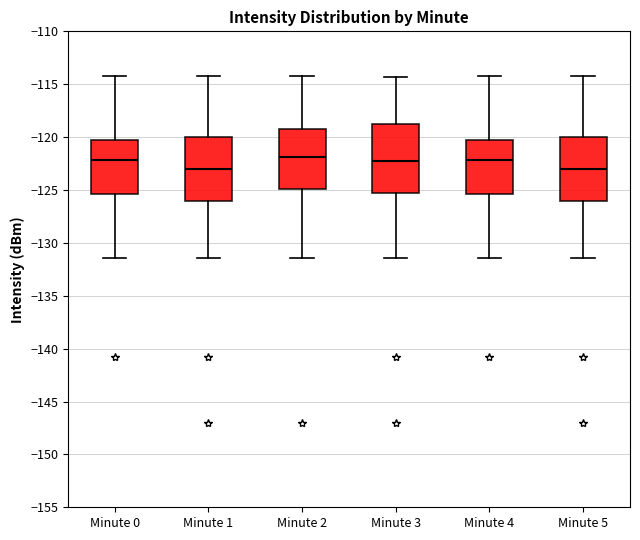

Reading left to right, transcribe this box plot: for each box, give where its median line is, the range the box spans, and where its two whiskers end, as read against the y-axis. The values are not printed on the chart, so give them approximately, as read against the axis.

Minute 0: median -122.0, box -125.5 to -120.5, whiskers -131.5 to -114.0
Minute 1: median -123.0, box -126.0 to -120.0, whiskers -131.5 to -114.0
Minute 2: median -122.0, box -125.0 to -119.5, whiskers -131.5 to -114.0
Minute 3: median -122.5, box -125.5 to -119.0, whiskers -131.5 to -114.5
Minute 4: median -122.0, box -125.5 to -120.5, whiskers -131.5 to -114.0
Minute 5: median -123.0, box -126.0 to -120.0, whiskers -131.5 to -114.0